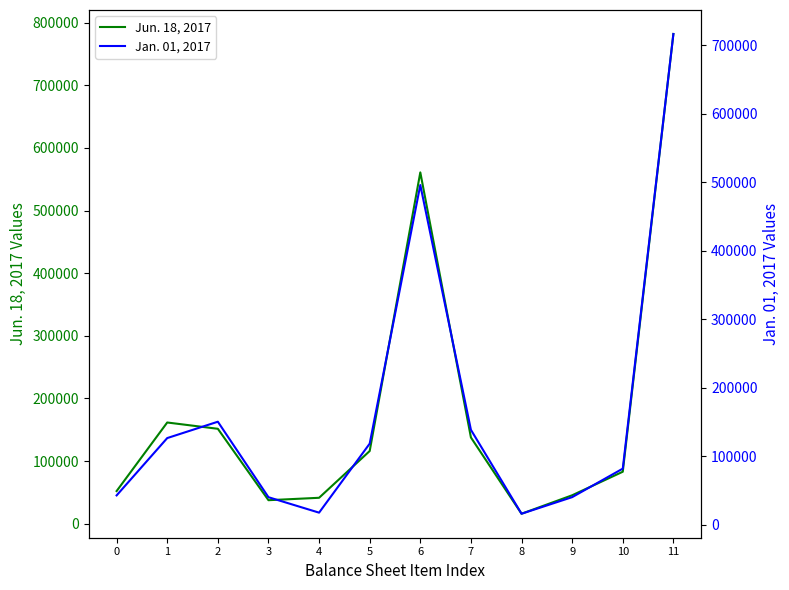

How many categories are shown in the chart?

12